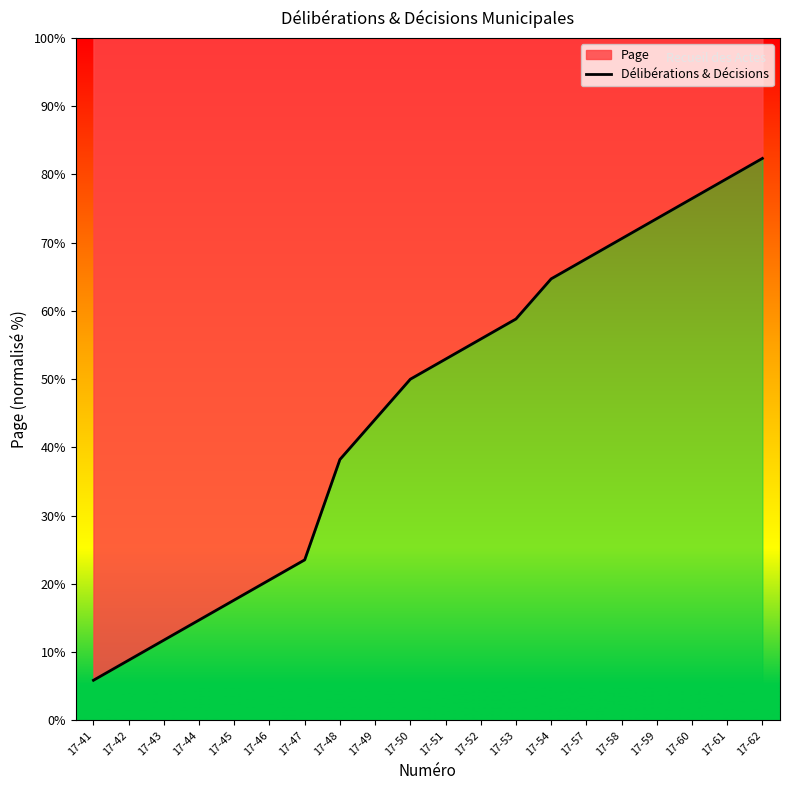

What is the smallest value displayed?

5.9